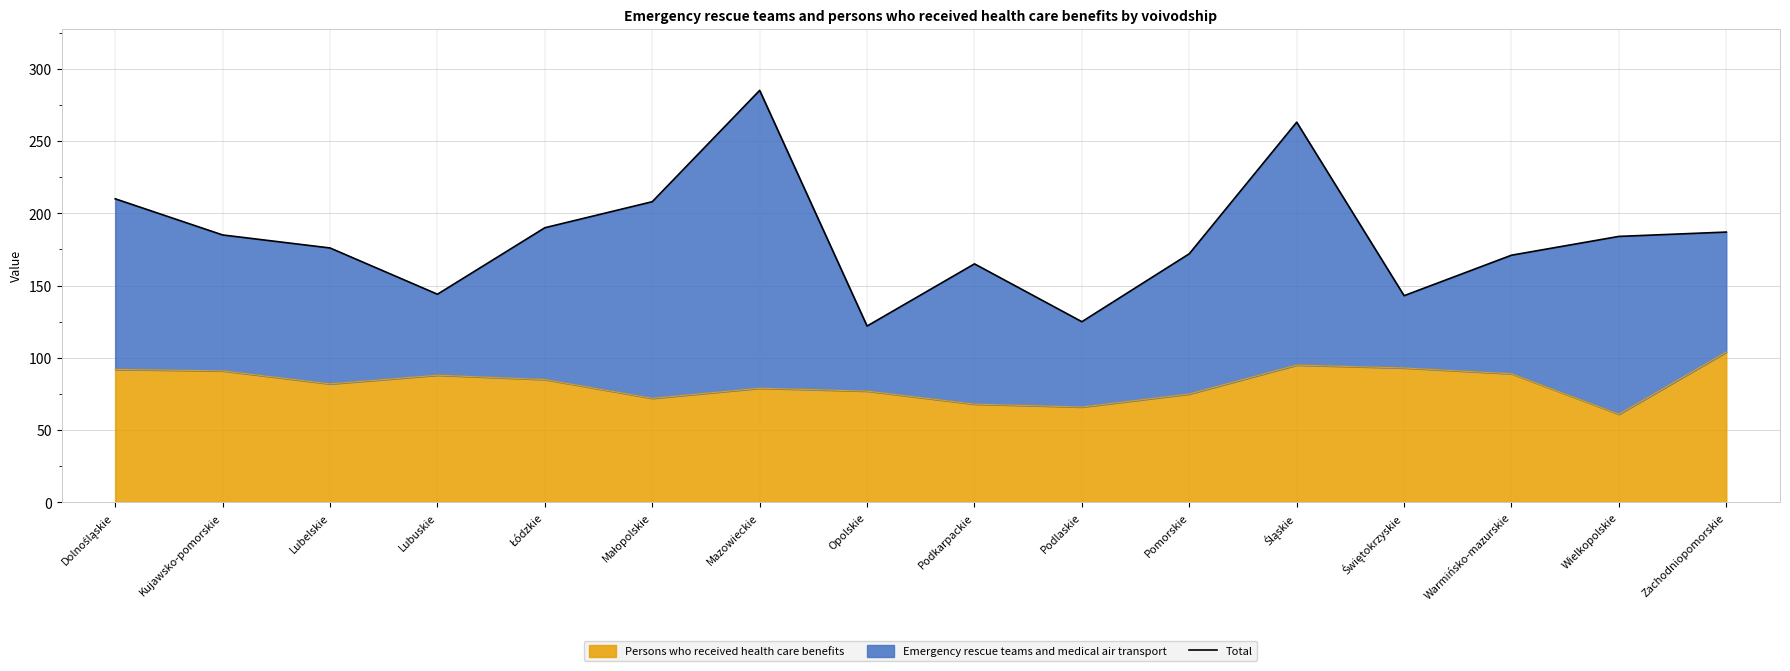

Reading right to left, transcribe all the data shown in this chart.

Zachodniopomorskie=187	Wielkopolskie=184	Warmińsko-mazurskie=171	Świętokrzyskie=143	Śląskie=263	Pomorskie=172	Podlaskie=125	Podkarpackie=165	Opolskie=122	Mazowieckie=285	Małopolskie=208	Łódzkie=190	Lubuskie=144	Lubelskie=176	Kujawsko-pomorskie=185	Dolnośląskie=210